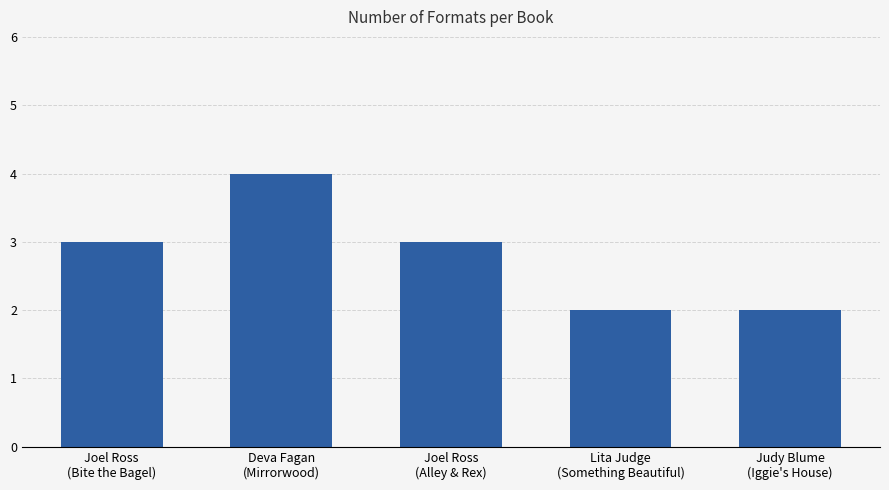

Reading right to left, extract all data points from this chart.

Judy Blume
(Iggie's House)=2	Lita Judge
(Something Beautiful)=2	Joel Ross
(Alley & Rex)=3	Deva Fagan
(Mirrorwood)=4	Joel Ross
(Bite the Bagel)=3